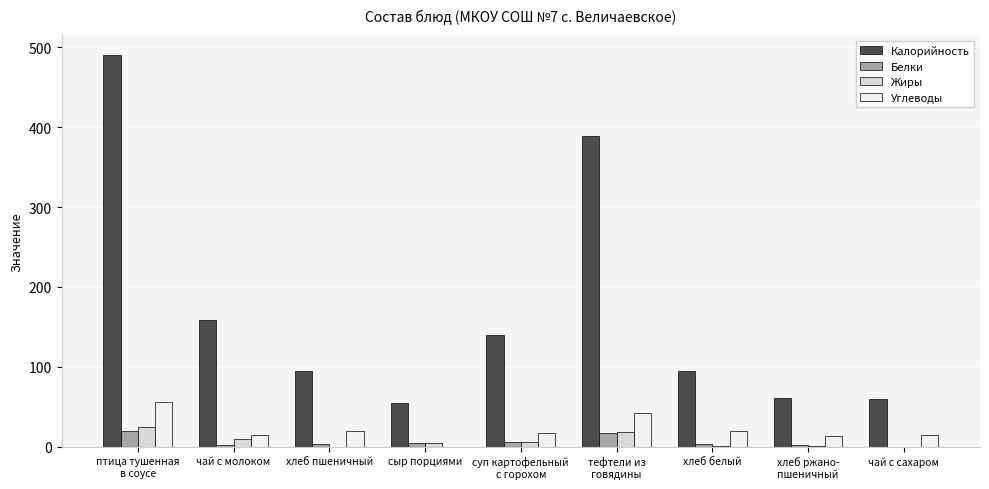

The Калорийность series shows 159.0 at чай с молоком. True or false?

True